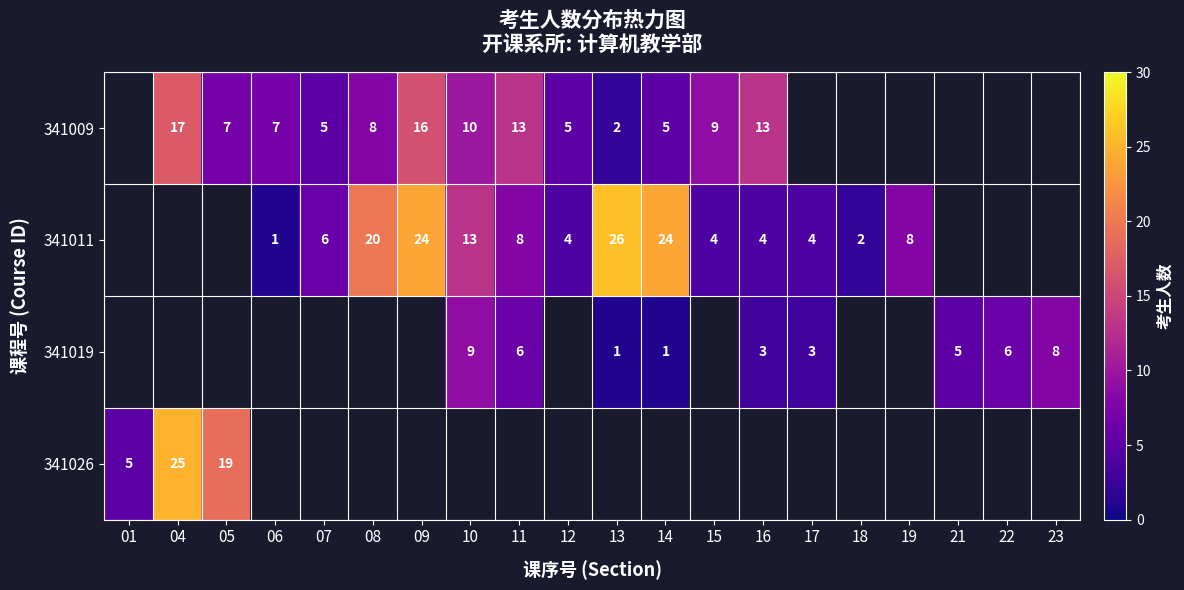

At which label does 341009 first exceed 13?

04